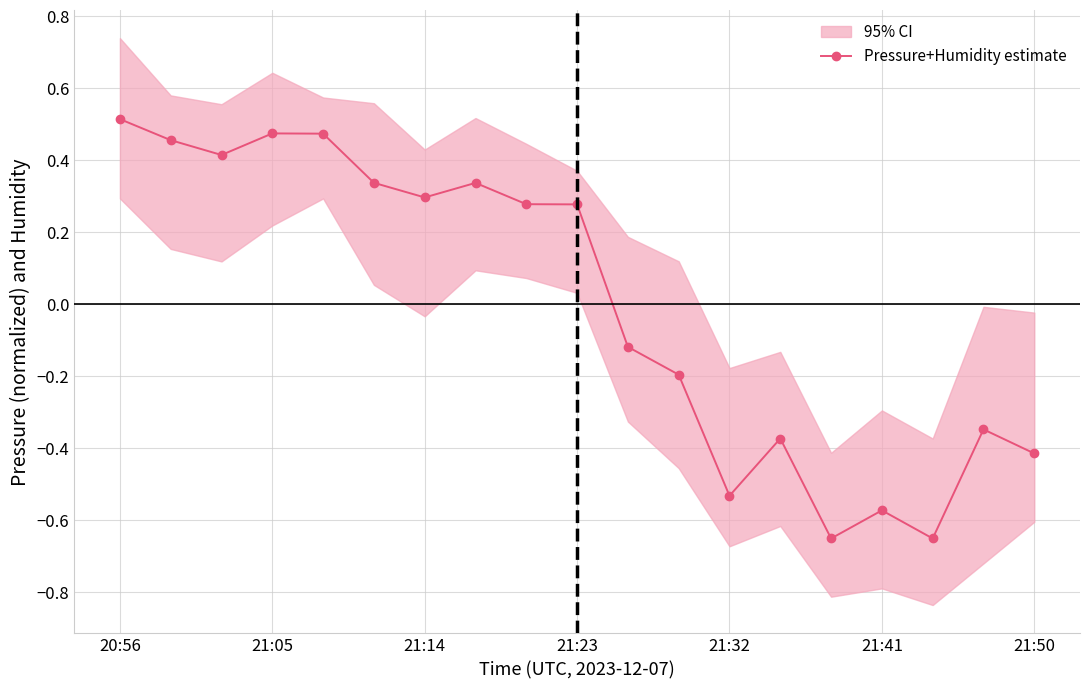

What is the maximum value shown in the chart?

0.5